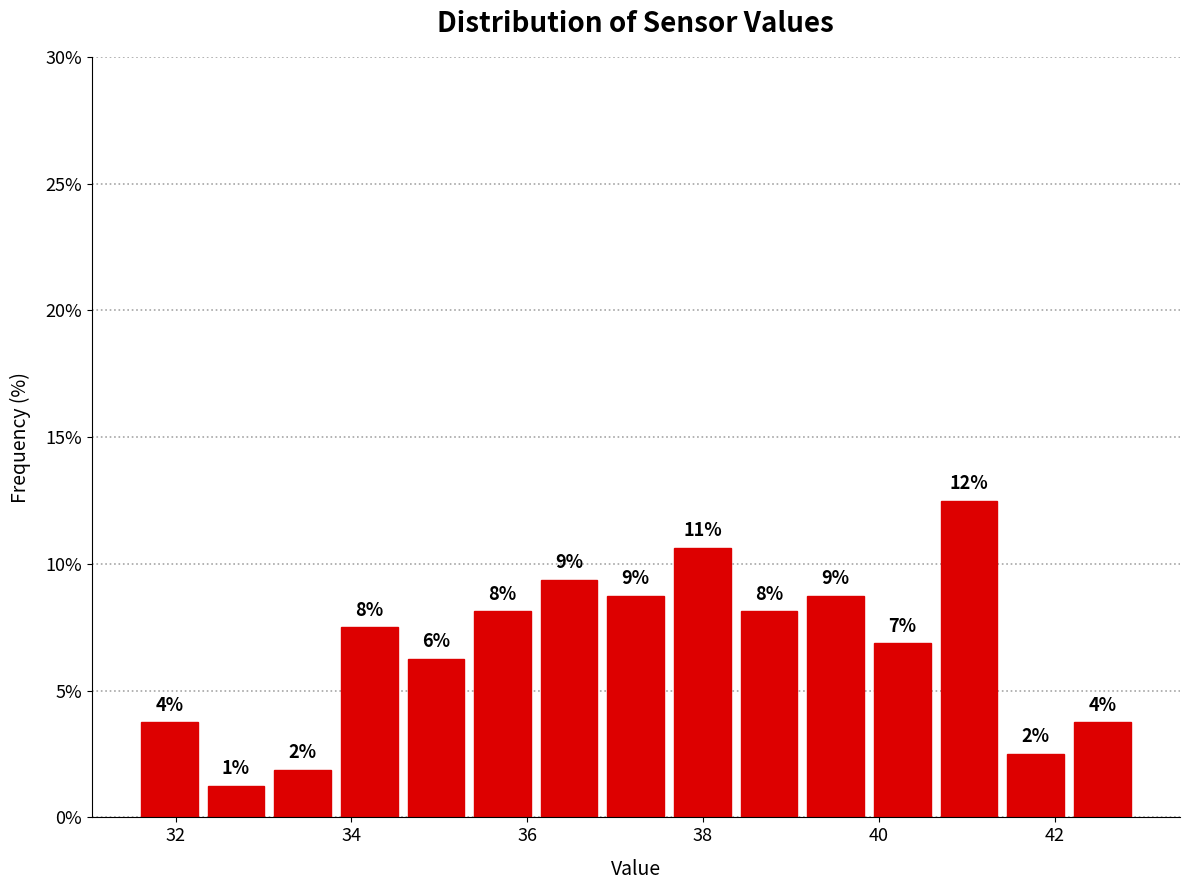

Read against the x-axis, roughly where is the centre of the tallest bar?

41.0